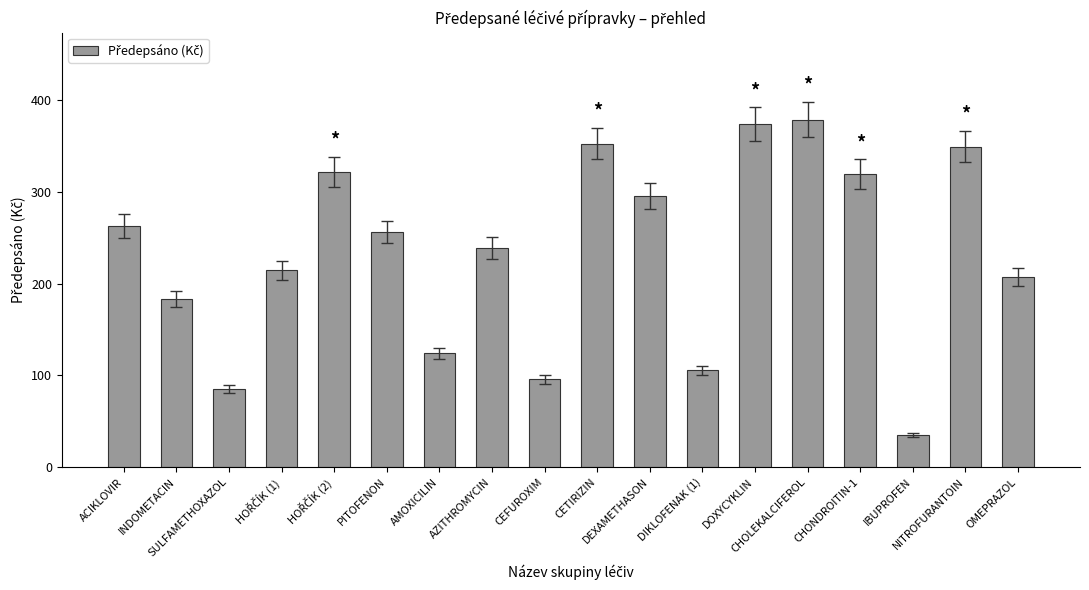

What is the sum of the values at CETIRIZIN and PITOFENON?

608.5